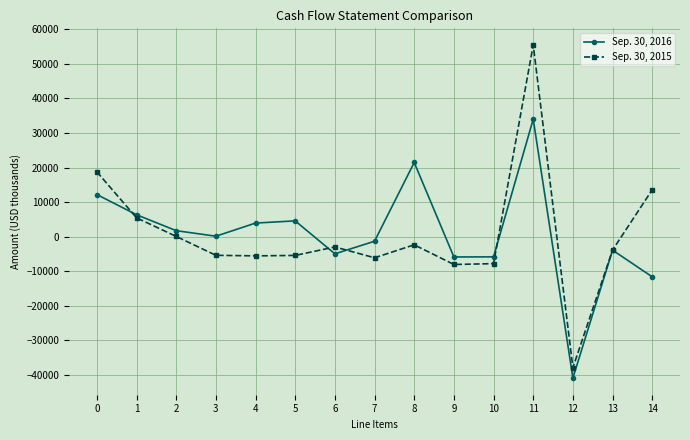

How many lines are shown in the chart?

2